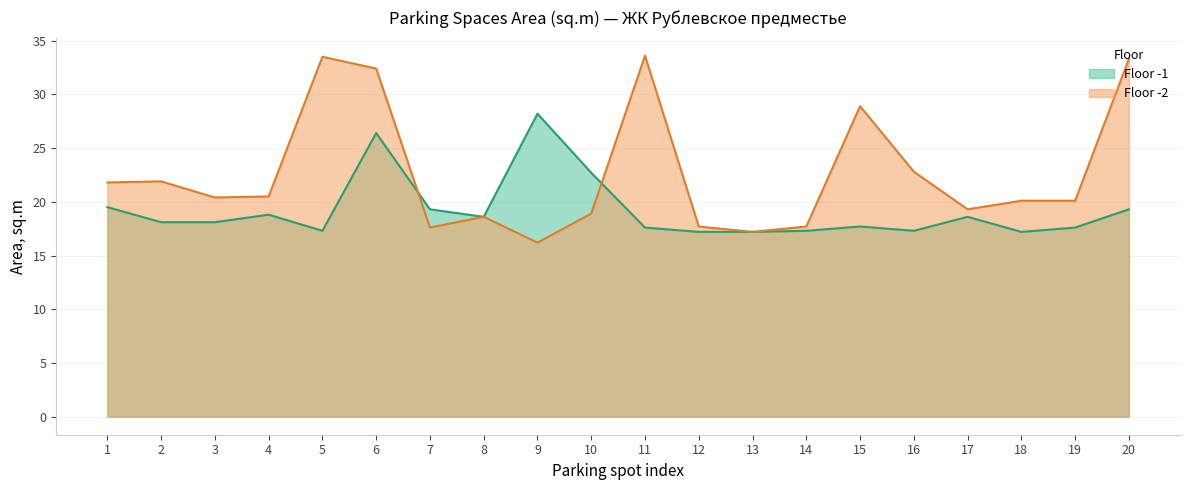

At which category does Floor -1 reach its first local valley?

5